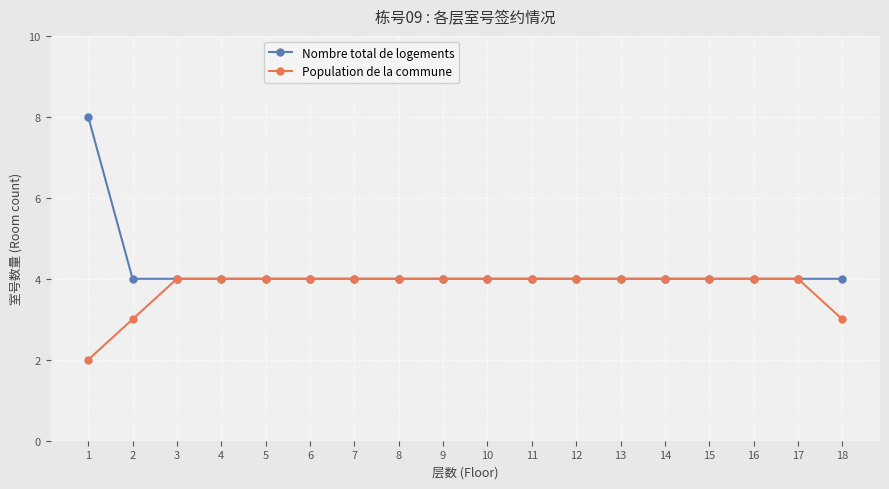

What is the spread (max minus min) of values at 18?

1